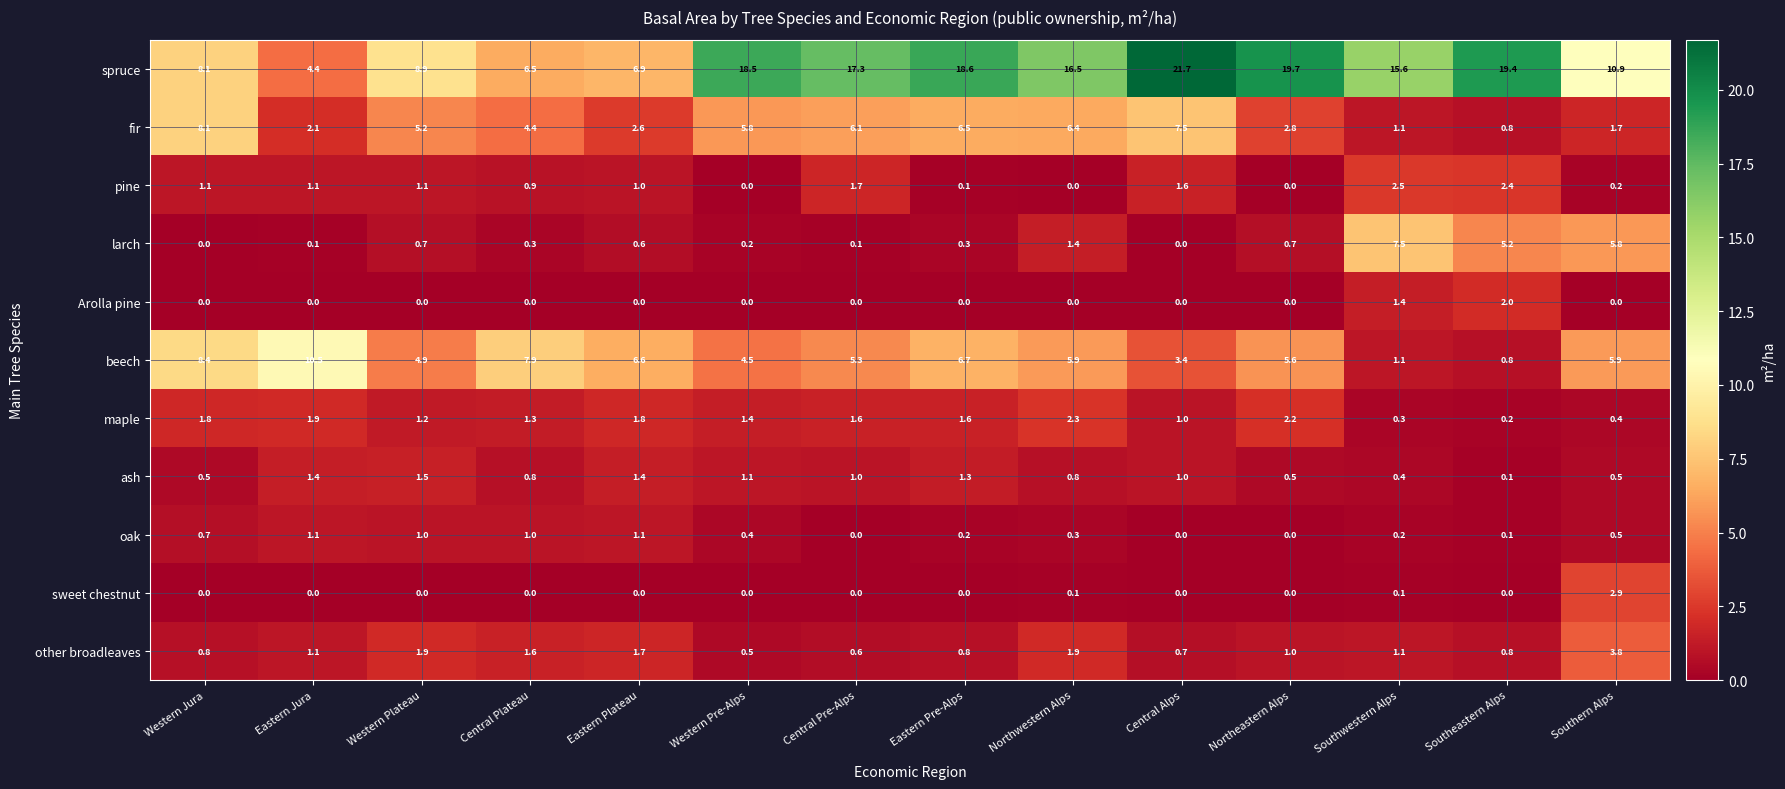

Which series has the largest total across all categories?

spruce